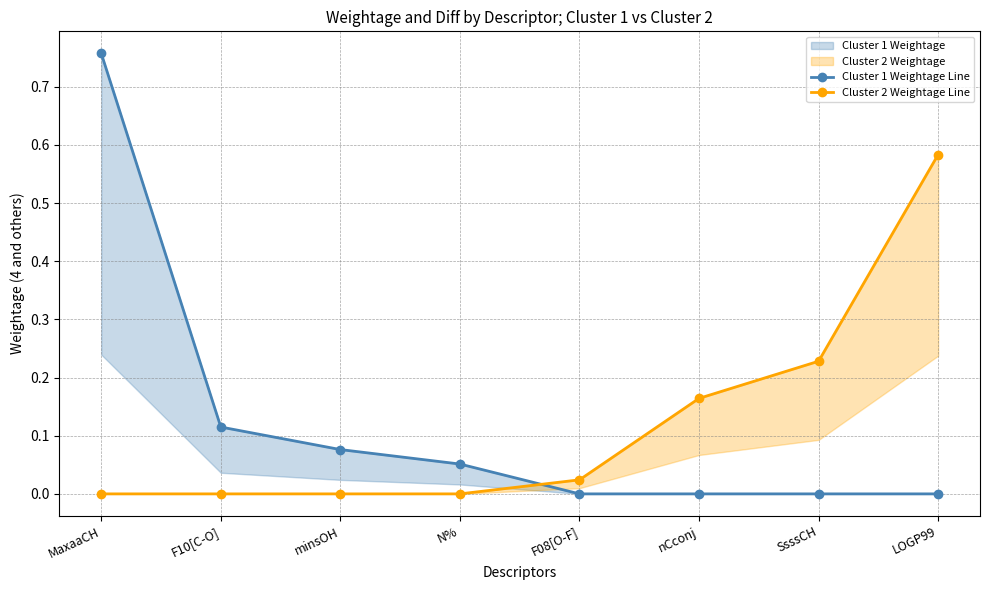

What is the average value of the Cluster 1 Weightage Line series?

0.1